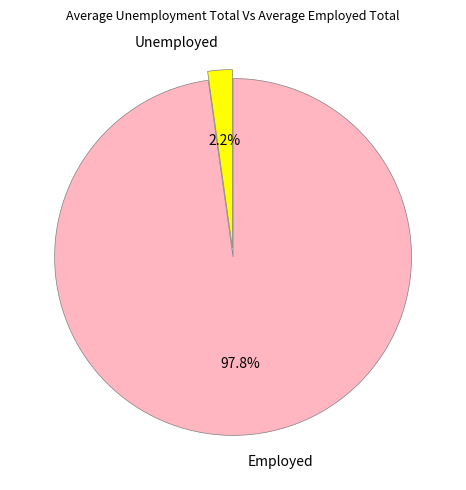

Which has a higher value, Unemployed or Employed?

Employed